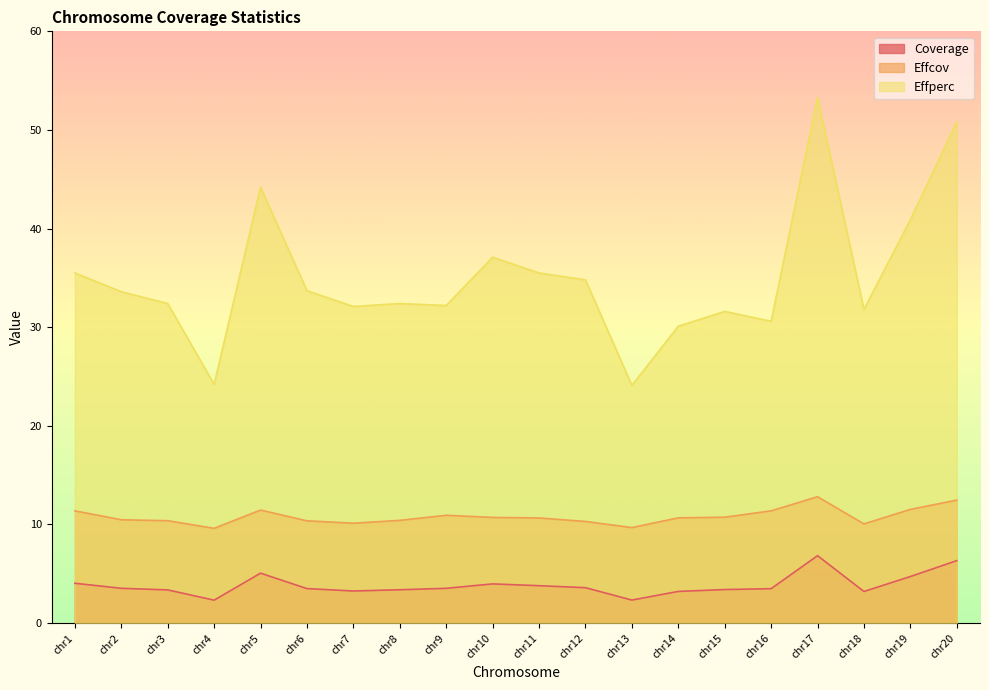

Which label corresponds to the largest value in the chart?

chr17